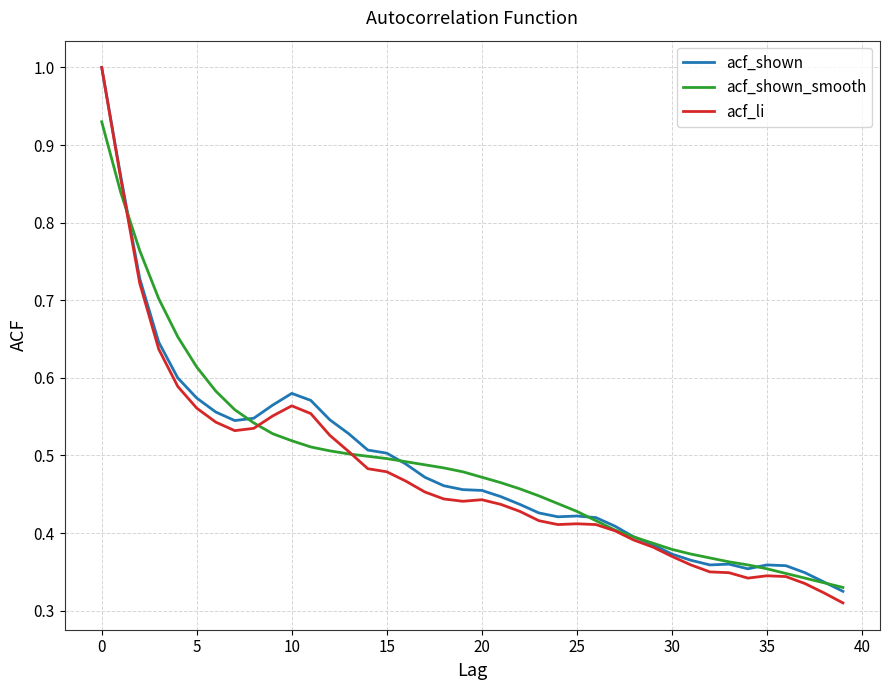

How many series are shown in this chart?

3